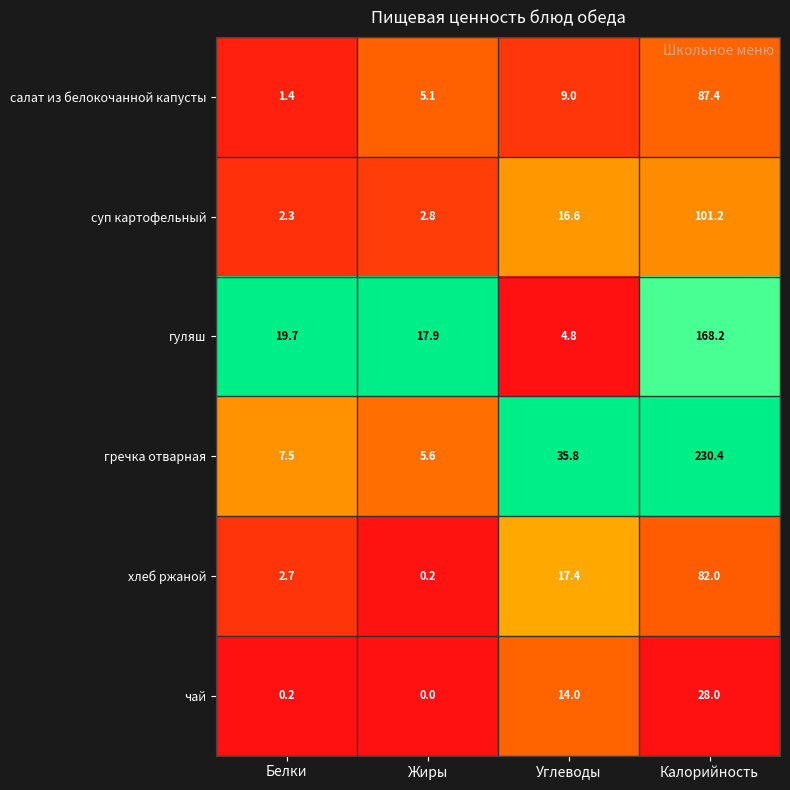

At which category is the sum across all series the highest?

Калорийность